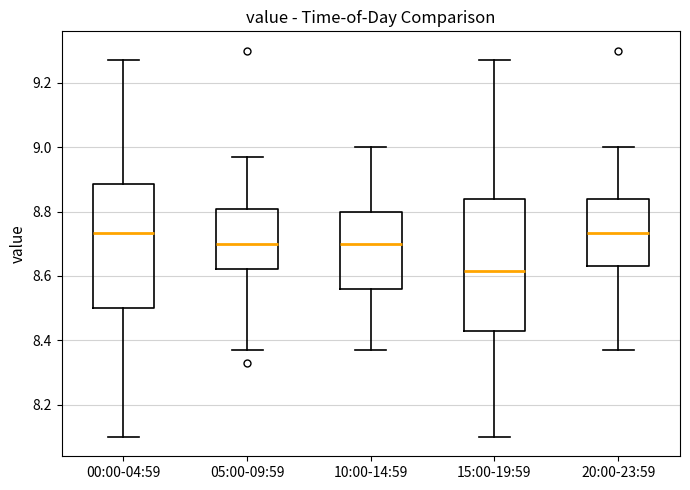

Where is the upper edge of the box for 10:00-14:59 on the y-axis? The values are not printed on the chart, so give them approximately, as read against the axis.

8.80